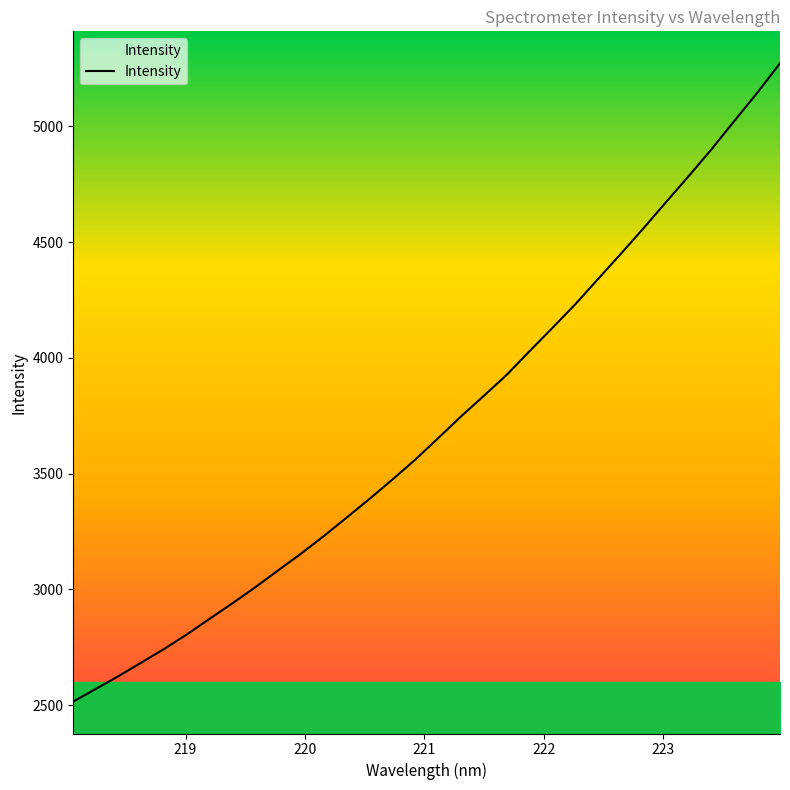

What is the difference between the maximum and minimum values?

2756.9